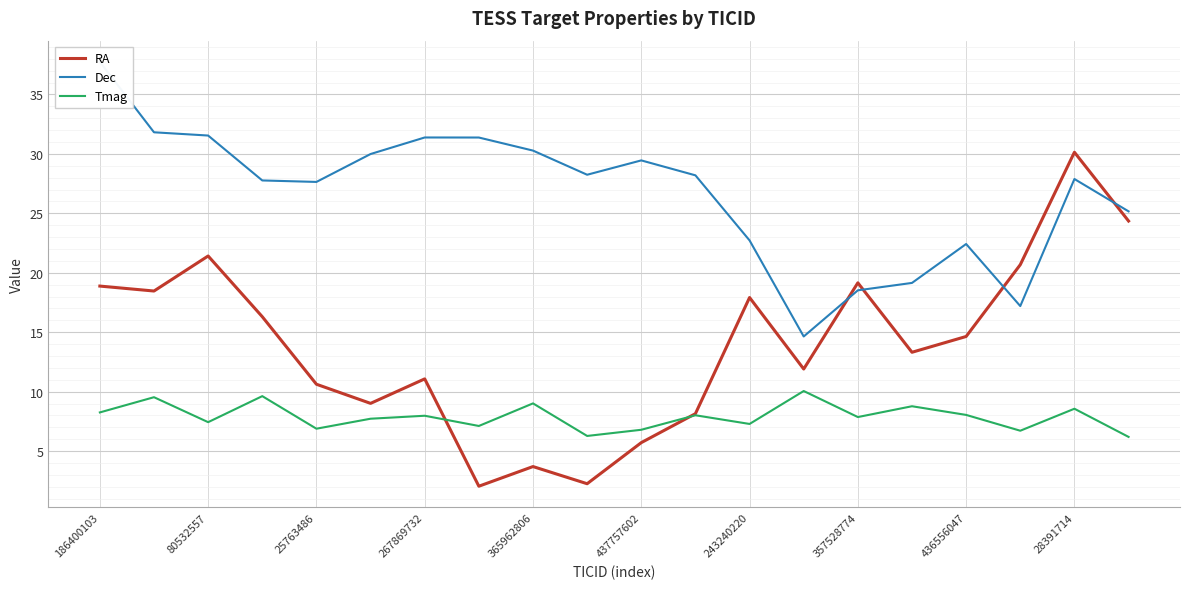

Reading right to left, what are all the values shown in this chart?

RA: 24.4	30.1	20.7	14.6	13.3	19.2	11.9	17.9	8.1	5.7	2.3	3.7	2.0	11.1	9.0	10.6	16.3	21.4	18.5	18.9
Dec: 25.2	27.9	17.2	22.4	19.1	18.5	14.6	22.7	28.2	29.5	28.2	30.3	31.4	31.4	30.0	27.6	27.8	31.5	31.8	37.7
Tmag: 6.2	8.6	6.7	8.0	8.8	7.9	10.1	7.3	8.0	6.8	6.3	9.0	7.1	8.0	7.7	6.9	9.6	7.4	9.5	8.2